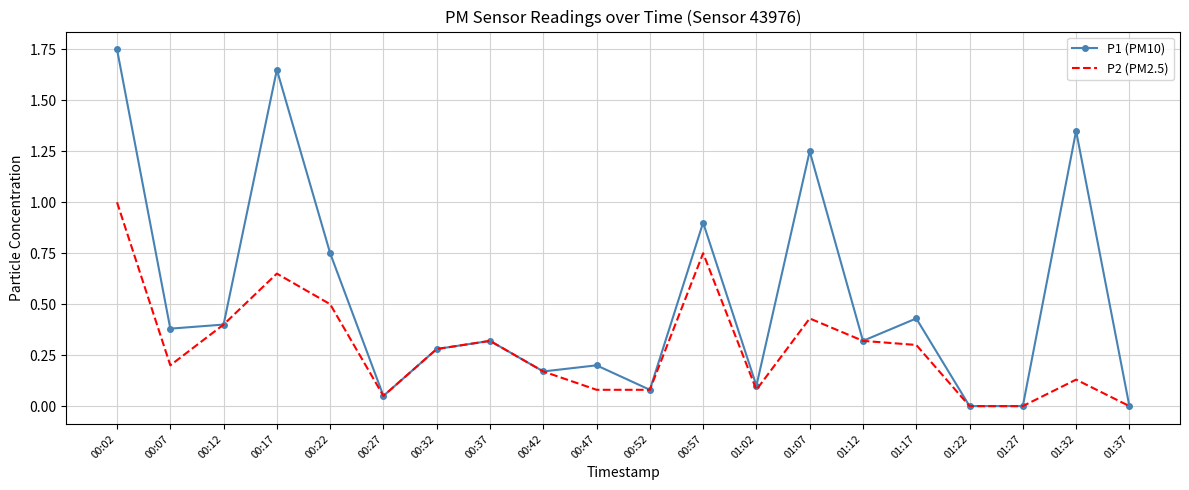

Rank the series by their average value, from highest to lowest.

P1 (PM10), P2 (PM2.5)